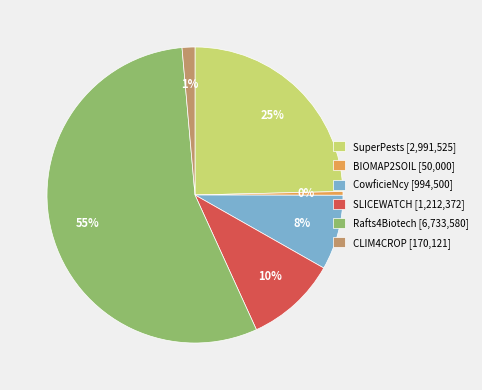

What is the ratio of the value at CowficieNcy [994,500] to the value at SuperPests [2,991,525]?

0.3